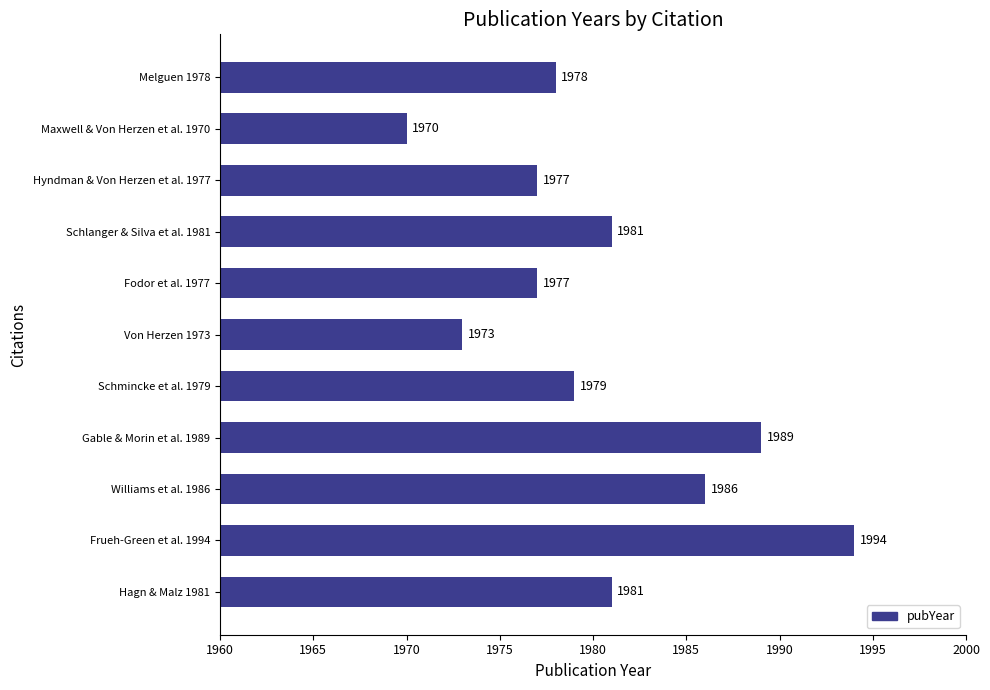

What is the change in value from Frueh-Green et al. 1994 to Fodor et al. 1977?

-17